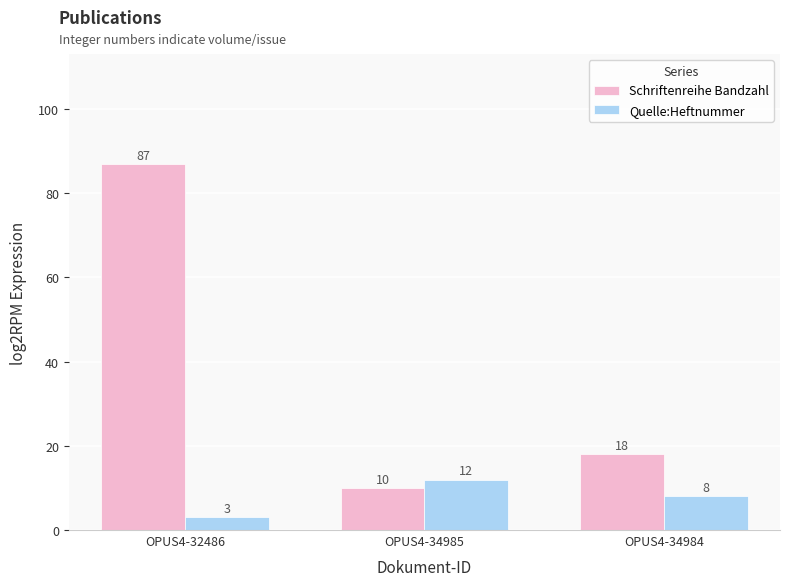

How many values in the Quelle:Heftnummer series are below 8?

1